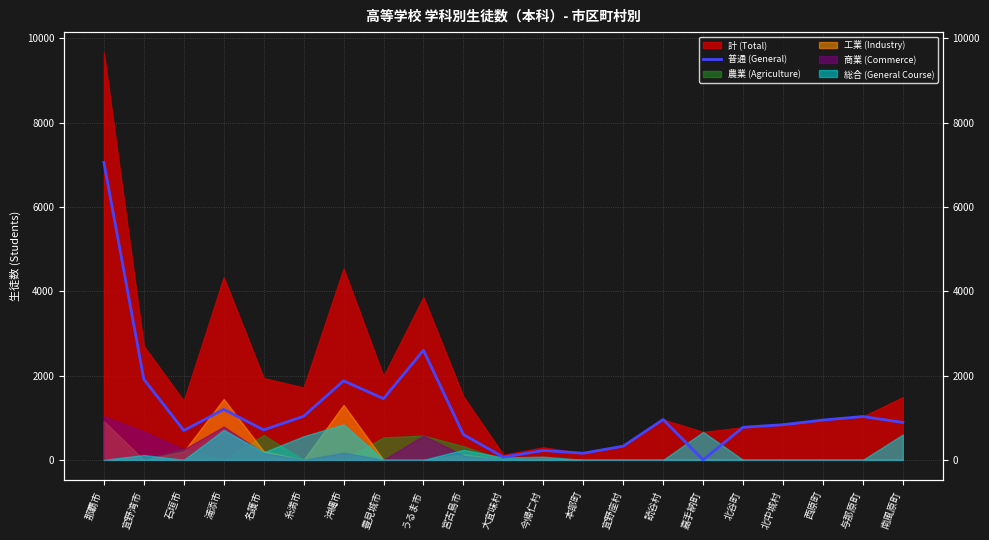

What is the change in value from 豊見城市 to 嘉手納町?

-1452